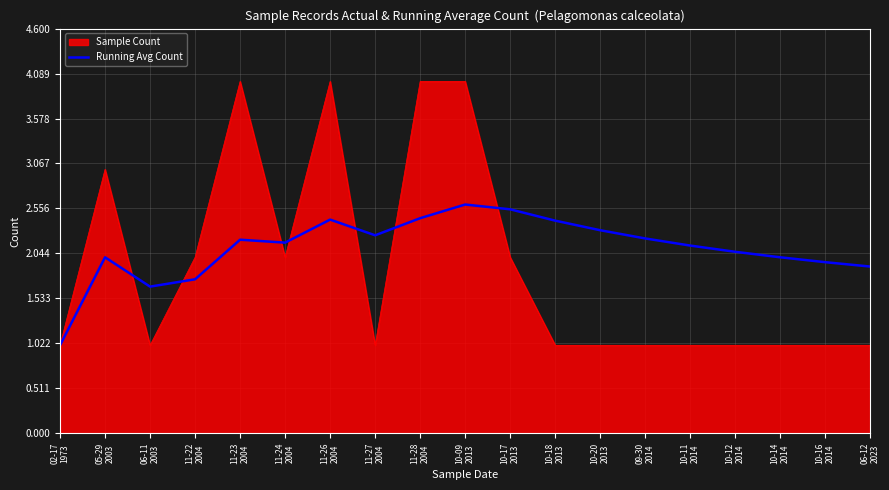

Which series has the widest spread of values?

Sample Count